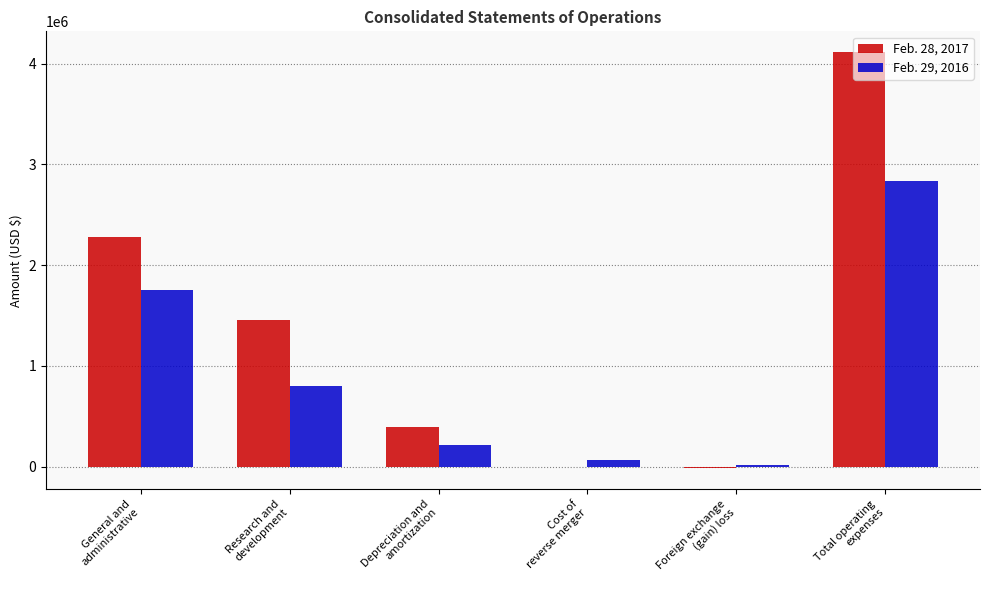

How many distinct data groups are displayed?

2